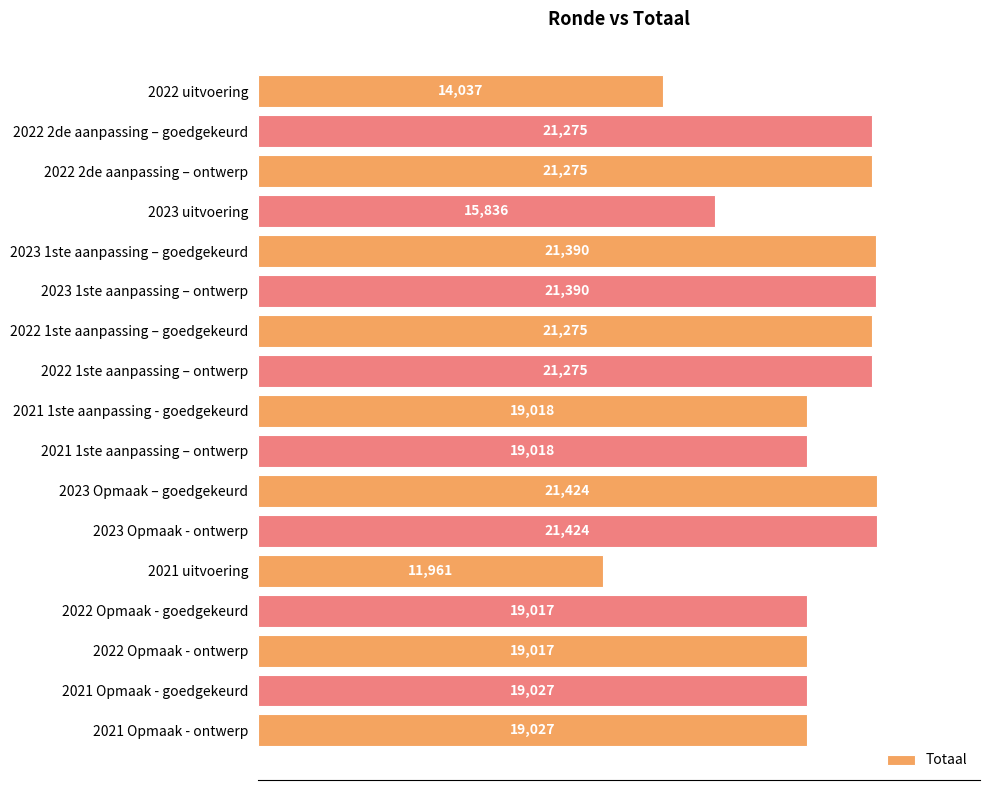

Reading bottom to top, what are all the values shown in this chart?

2021 Opmaak - ontwerp=19027	2021 Opmaak - goedgekeurd=19027	2022 Opmaak - ontwerp=19017	2022 Opmaak - goedgekeurd=19017	2021 uitvoering=11961	2023 Opmaak - ontwerp=21424	2023 Opmaak – goedgekeurd=21424	2021 1ste aanpassing – ontwerp=19018	2021 1ste aanpassing - goedgekeurd=19018	2022 1ste aanpassing – ontwerp=21275	2022 1ste aanpassing – goedgekeurd=21275	2023 1ste aanpassing – ontwerp=21390	2023 1ste aanpassing – goedgekeurd=21390	2023 uitvoering=15836	2022 2de aanpassing – ontwerp=21275	2022 2de aanpassing – goedgekeurd=21275	2022 uitvoering=14037